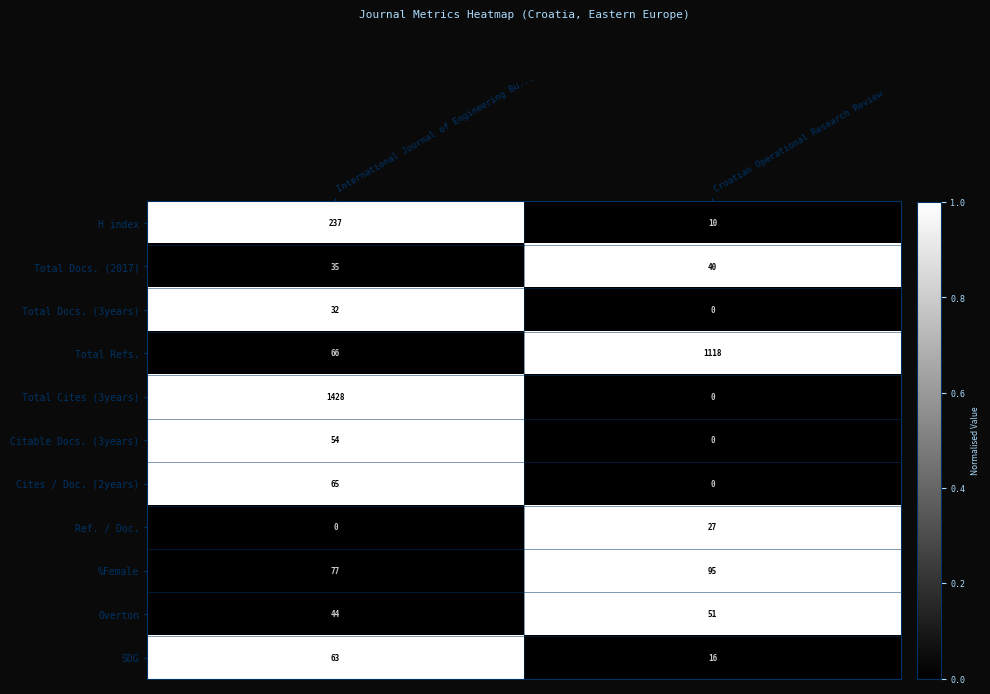

Reading left to right, what are all the values shown in this chart?

H index: International Journal of Engineering Bu...=237	Croatian Operational Research Review=10
Total Docs. (2017): International Journal of Engineering Bu...=35	Croatian Operational Research Review=40
Total Docs. (3years): International Journal of Engineering Bu...=32	Croatian Operational Research Review=0
Total Refs.: International Journal of Engineering Bu...=66	Croatian Operational Research Review=1118
Total Cites (3years): International Journal of Engineering Bu...=1428	Croatian Operational Research Review=0
Citable Docs. (3years): International Journal of Engineering Bu...=54	Croatian Operational Research Review=0
Cites / Doc. (2years): International Journal of Engineering Bu...=65	Croatian Operational Research Review=0
Ref. / Doc.: International Journal of Engineering Bu...=0	Croatian Operational Research Review=27
%Female: International Journal of Engineering Bu...=77	Croatian Operational Research Review=95
Overton: International Journal of Engineering Bu...=44	Croatian Operational Research Review=51
SDG: International Journal of Engineering Bu...=63	Croatian Operational Research Review=16